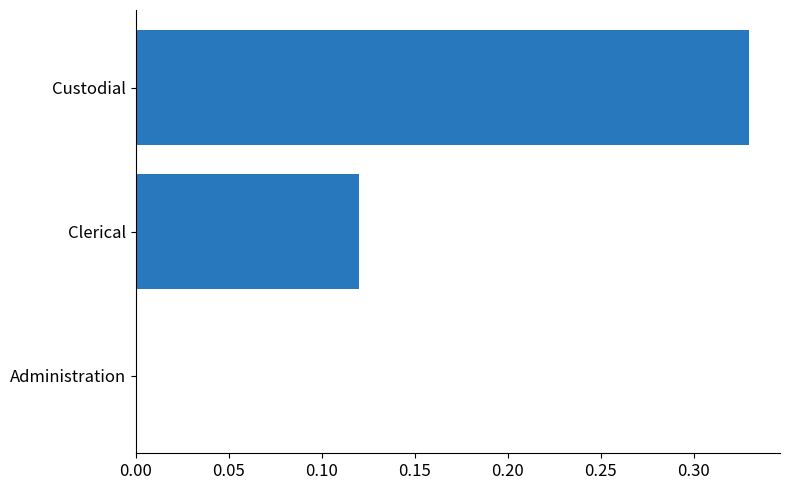

Which label corresponds to the largest value in the chart?

Custodial